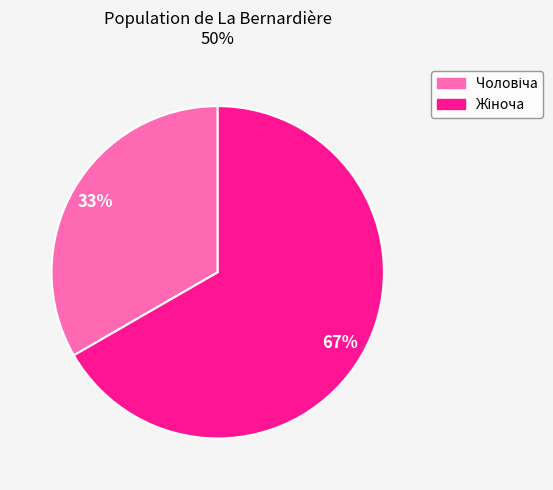

To the nearest percent, what is the average slice percentage?

50%